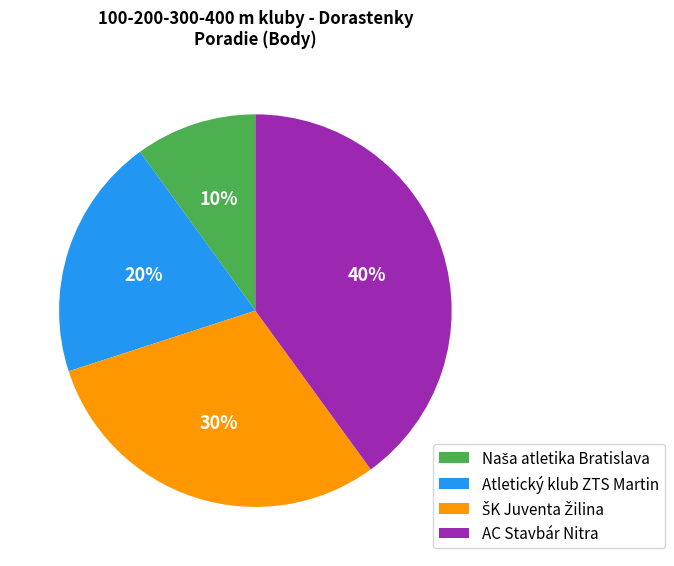

What is the largest slice in the pie chart?

AC Stavbár Nitra